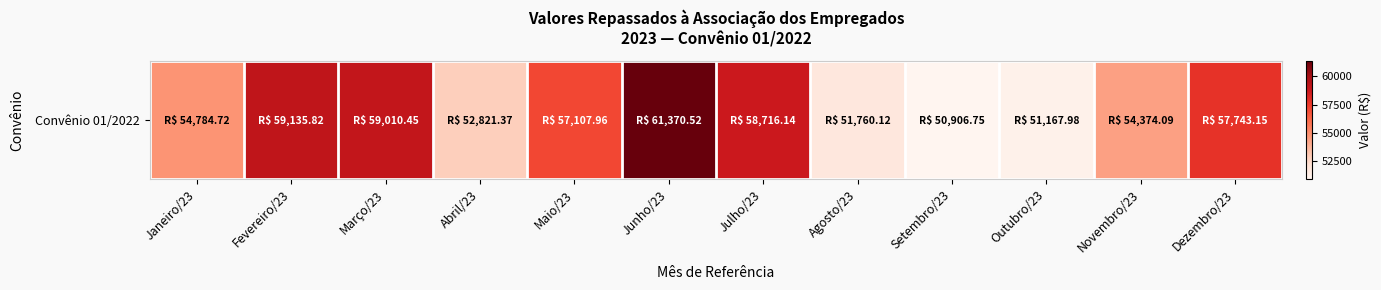

How many distinct data groups are displayed?

1